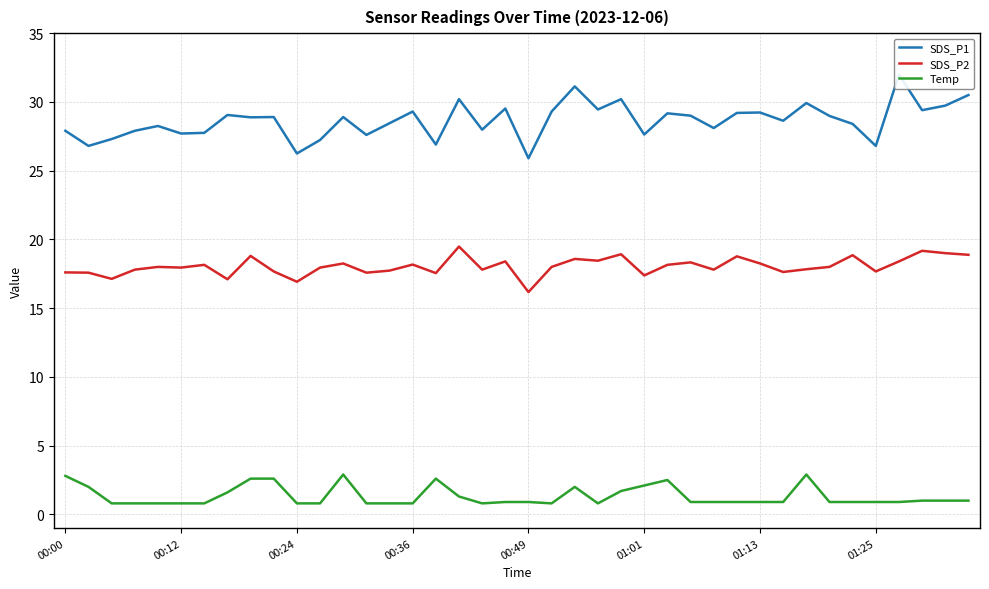

What is the difference between the SDS_P2 values at 8 and 13?

1.2